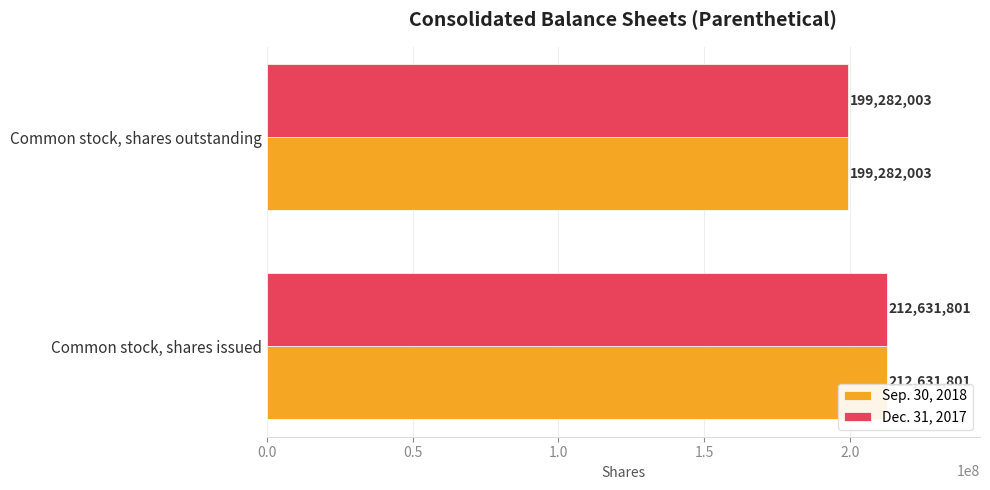

At which category is the sum across all series the highest?

Common stock, shares issued